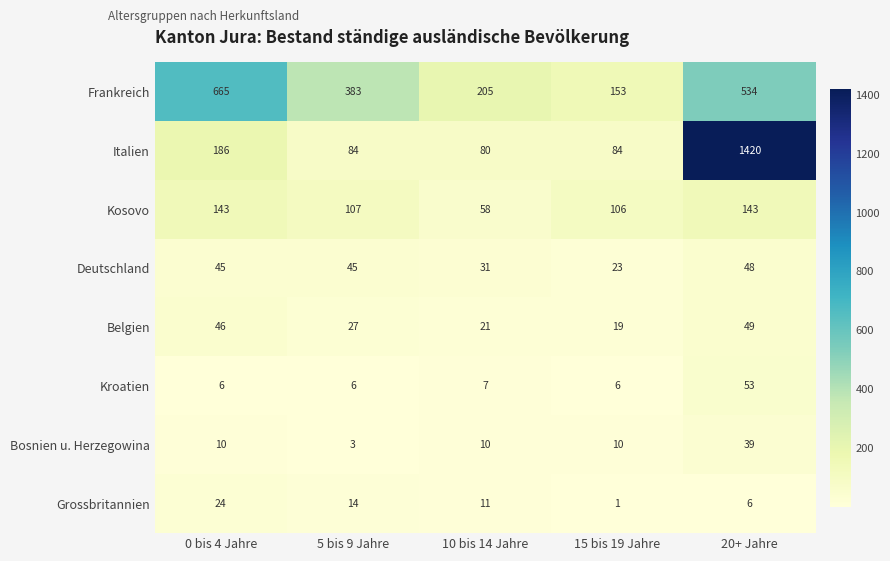

List the series in order of their peak value, lowest first.

Grossbritannien, Bosnien u. Herzegowina, Deutschland, Belgien, Kroatien, Kosovo, Frankreich, Italien